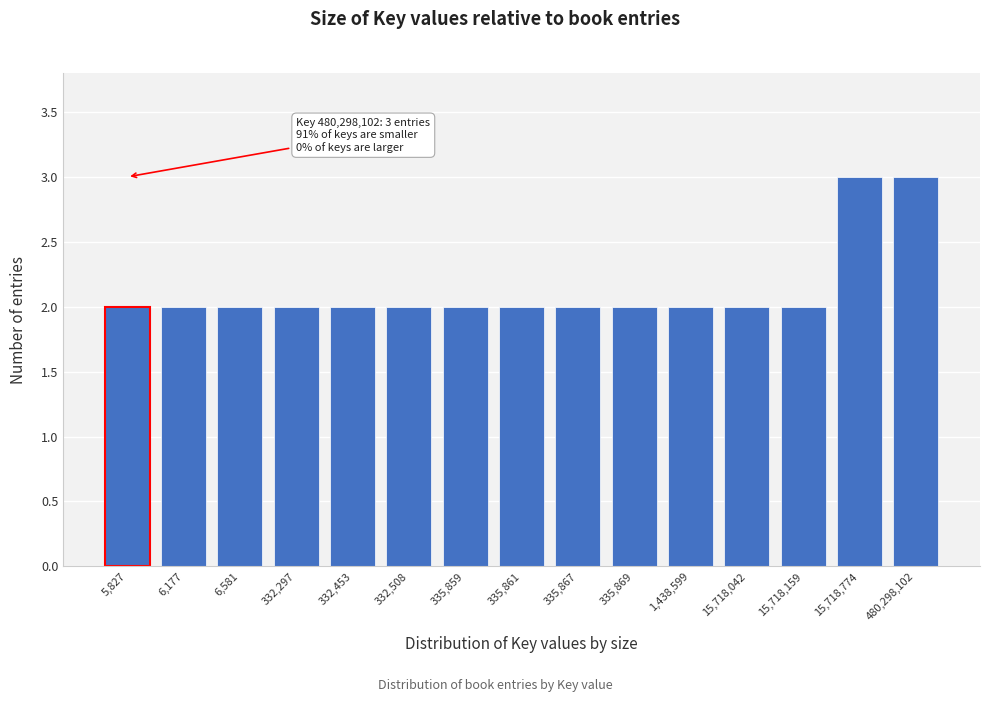

Reading left to right, extract all data points from this chart.

5,827=2	6,177=2	6,581=2	332,297=2	332,453=2	332,508=2	335,859=2	335,861=2	335,867=2	335,869=2	1,438,599=2	15,718,042=2	15,718,159=2	15,718,774=3	480,298,102=3